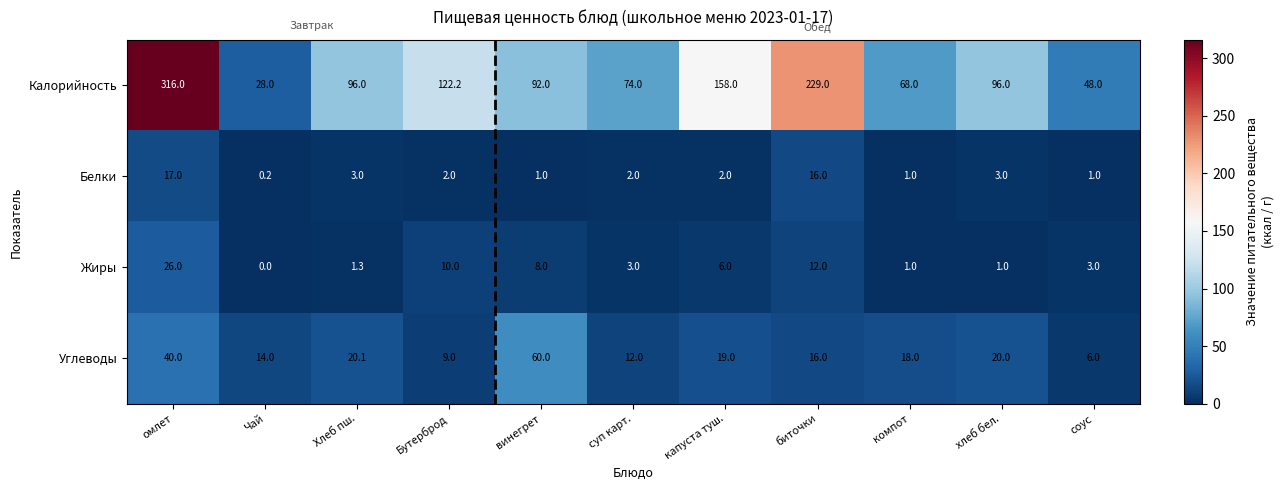

Is the value of Углеводы at биточки greater than the value of Белки at соус?

Yes